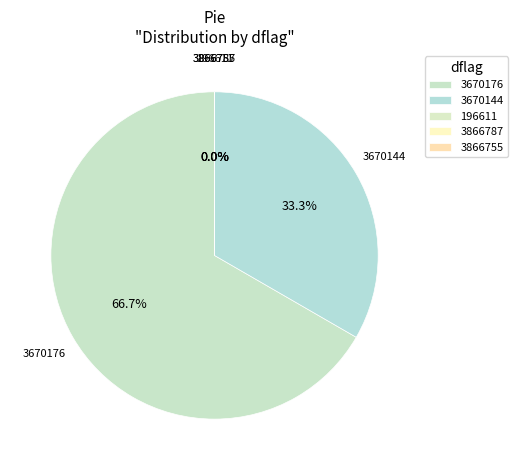

The 3670176 slice represents 16% of the pie. True or false?

False